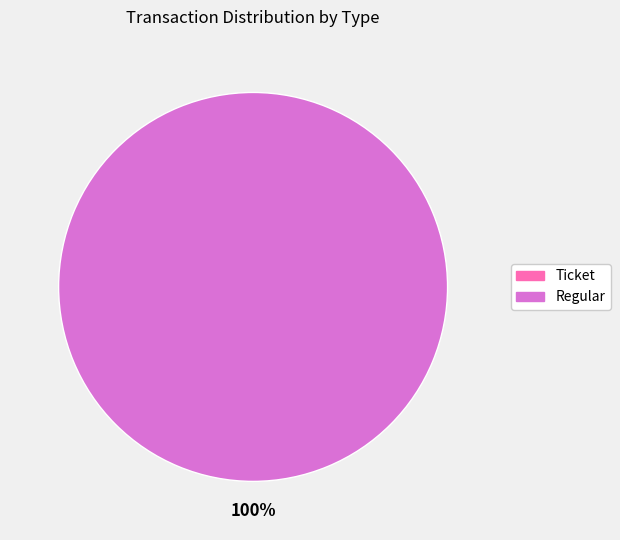

Is Ticket the majority of the pie?

No